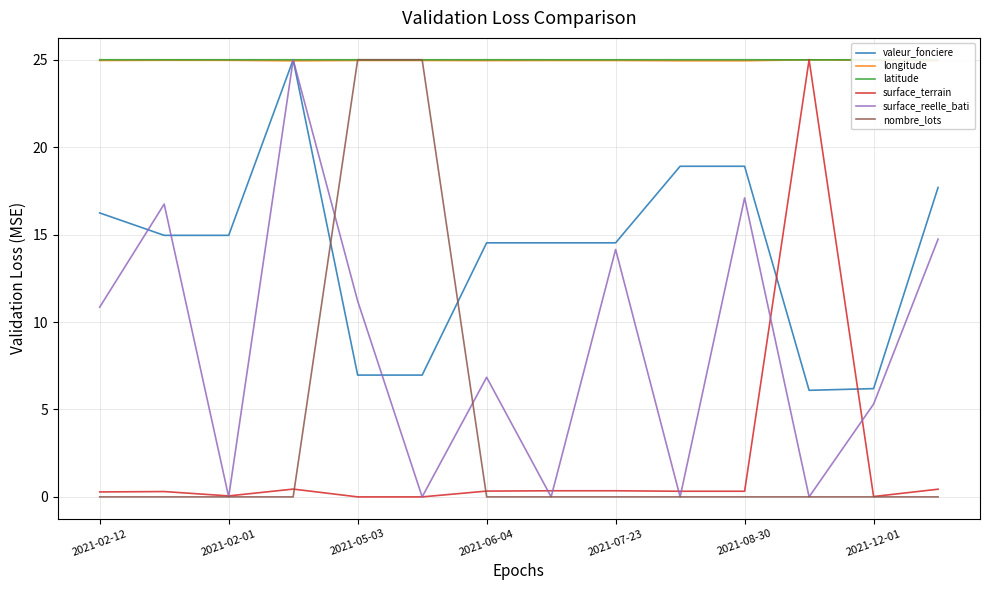

How many times do surface_reelle_bati and nombre_lots cross each other?

2